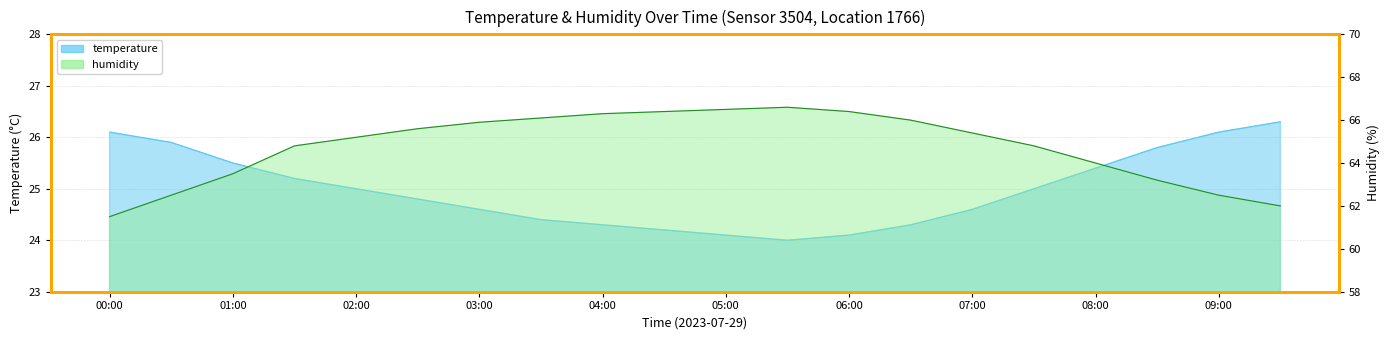

Which series changed the most between 03:30 and 08:30?

humidity